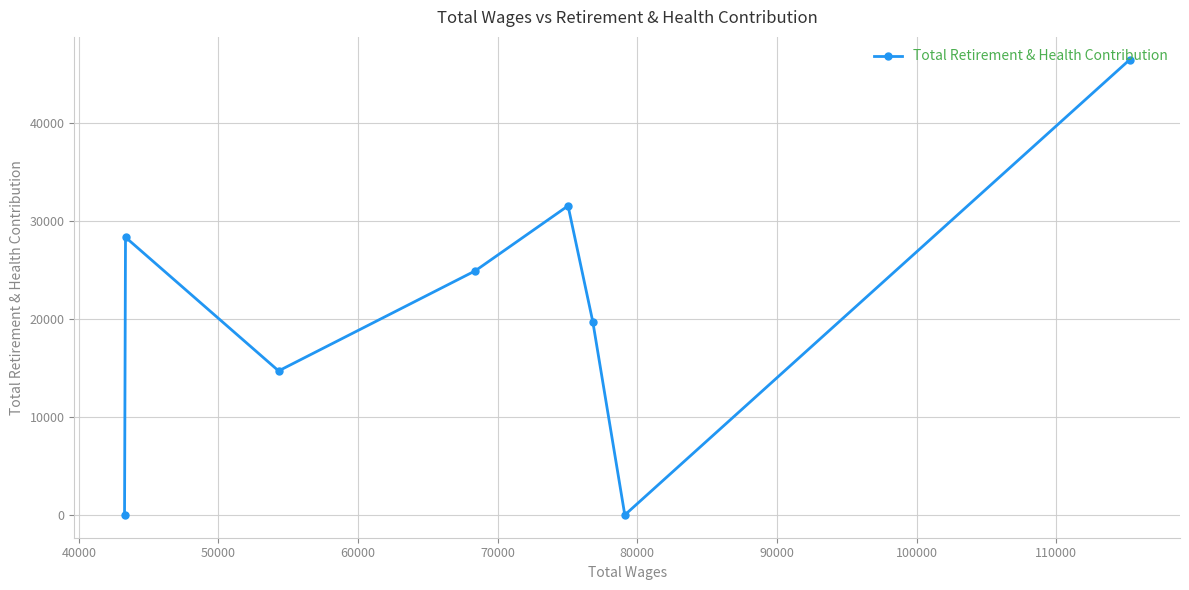

What is the average value?

20714